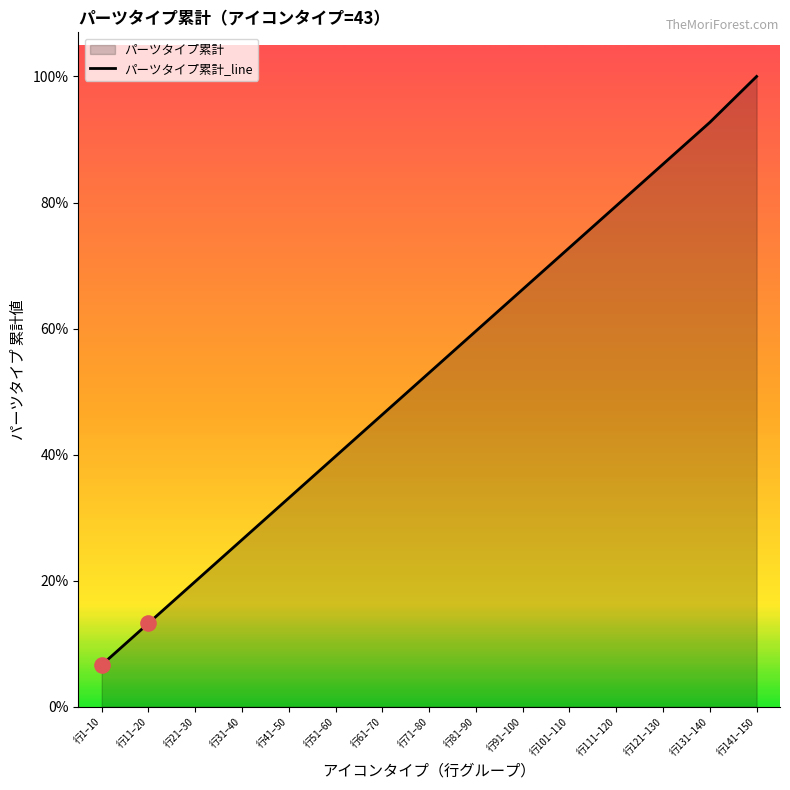

Between 行21–30 and 行101–110, which is larger?

行101–110